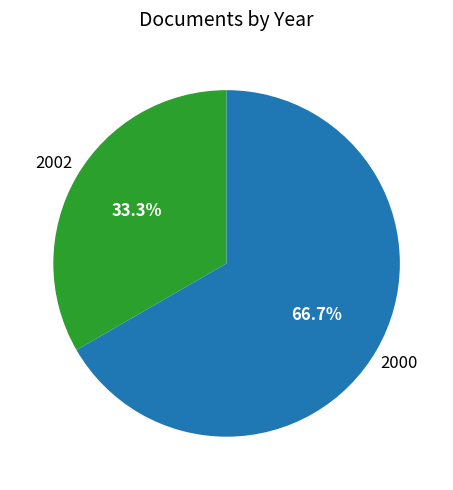

Does any single category account for the majority?

Yes